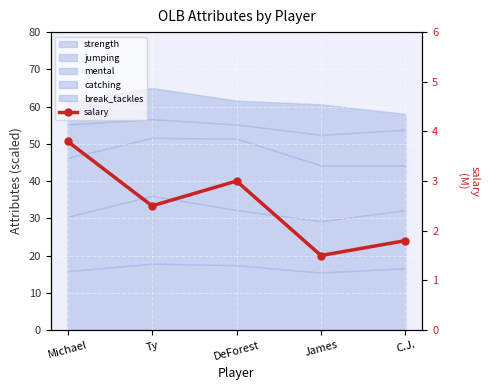

Which has a higher value, C.J. or Ty?

Ty